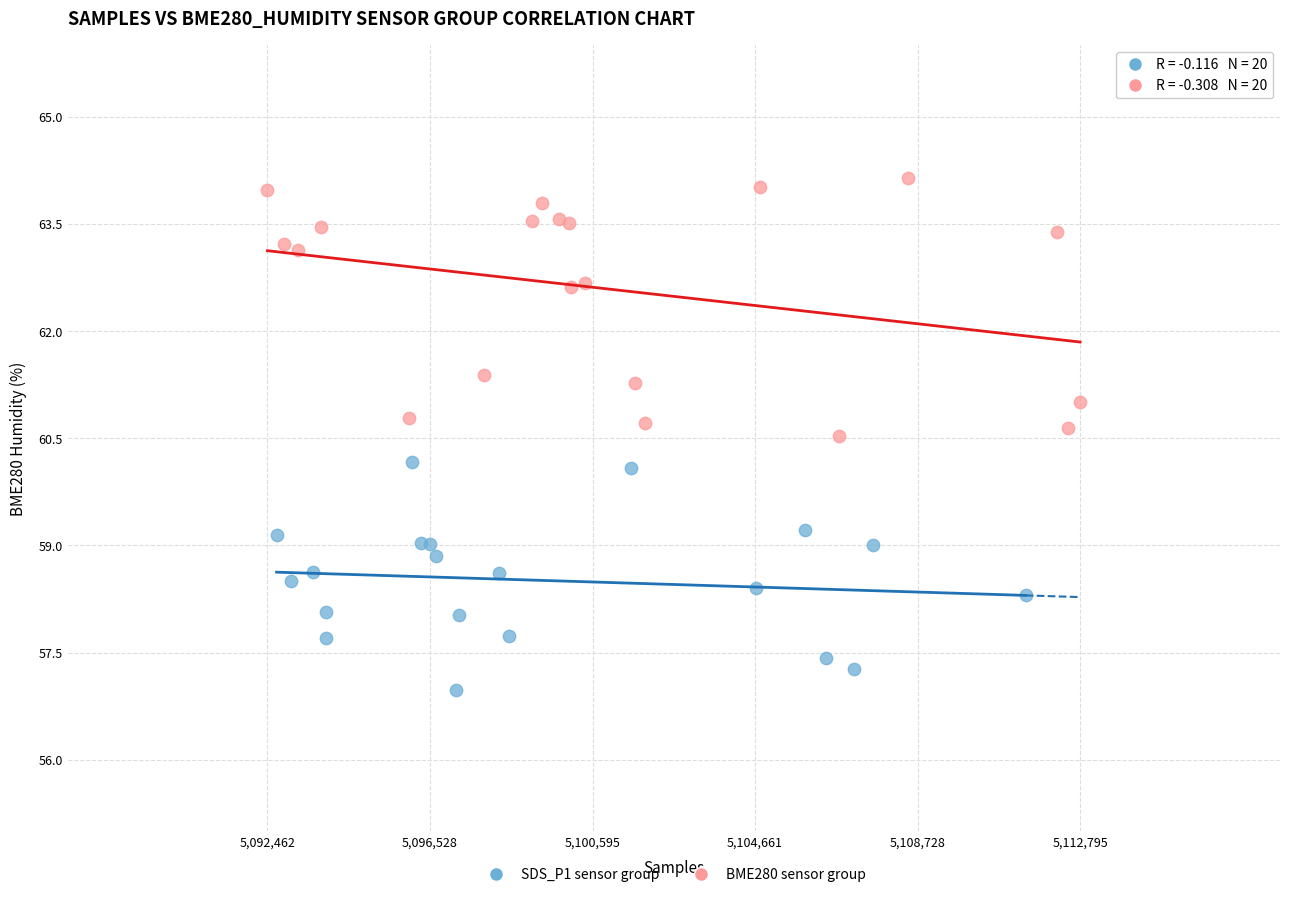

Which series has the largest Y range (max minus min)?

BME280 sensor group